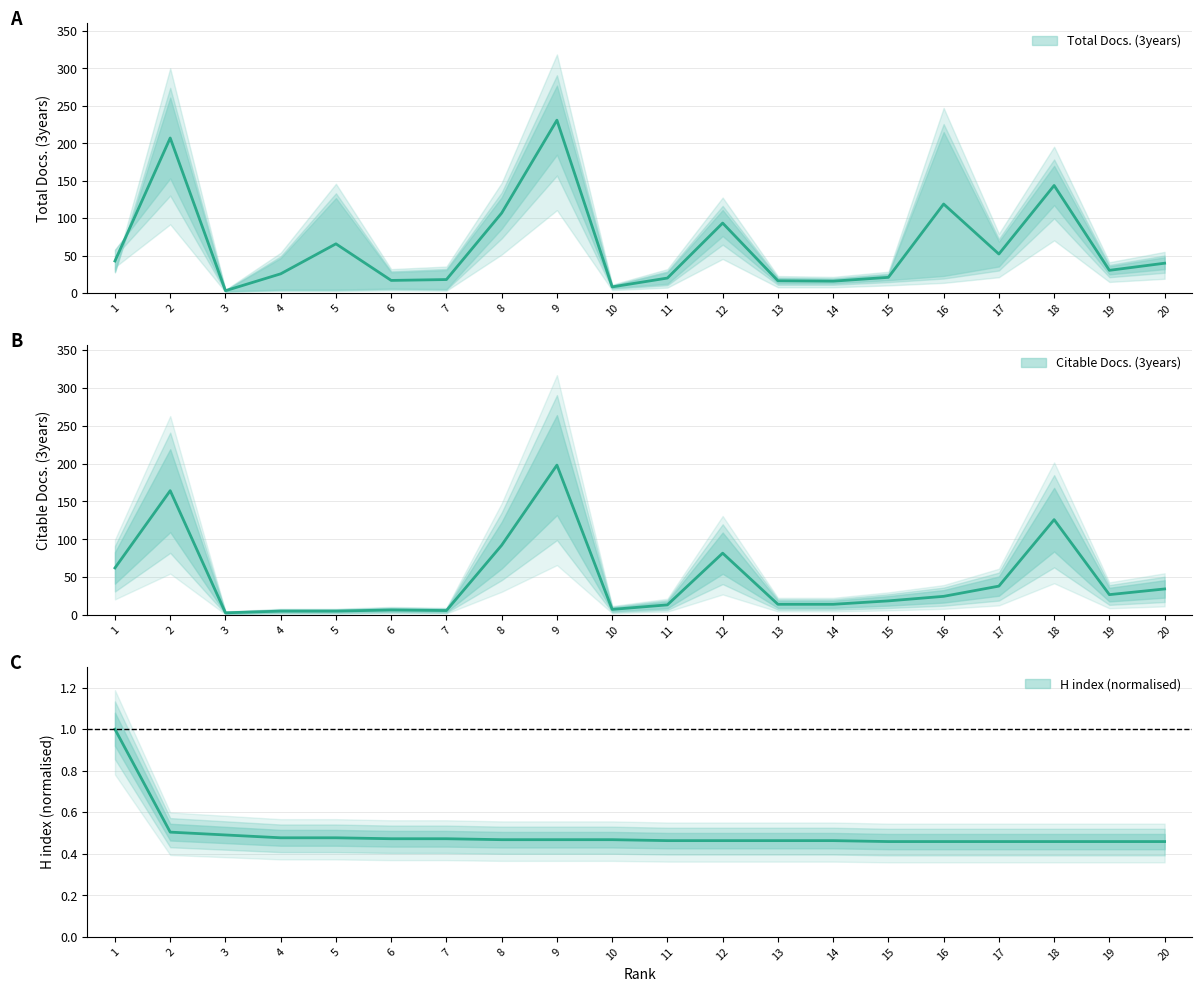

Read the Citable Docs. (3years) value at 13.

14.2